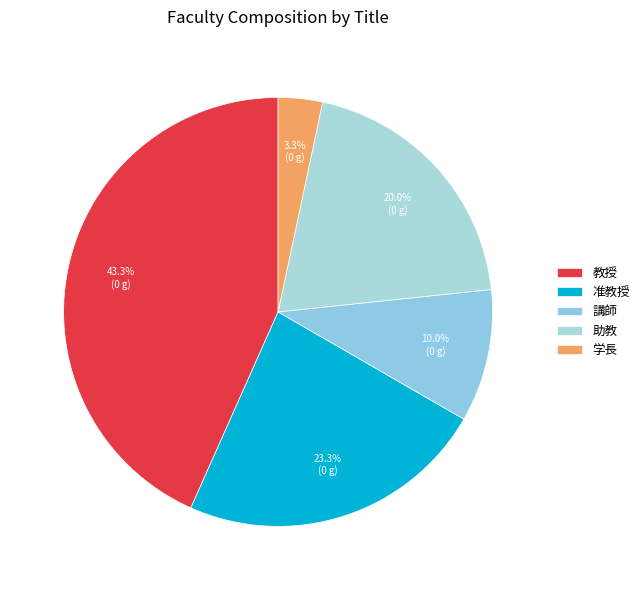

What is the change in value from 准教授 to 学長?

-6